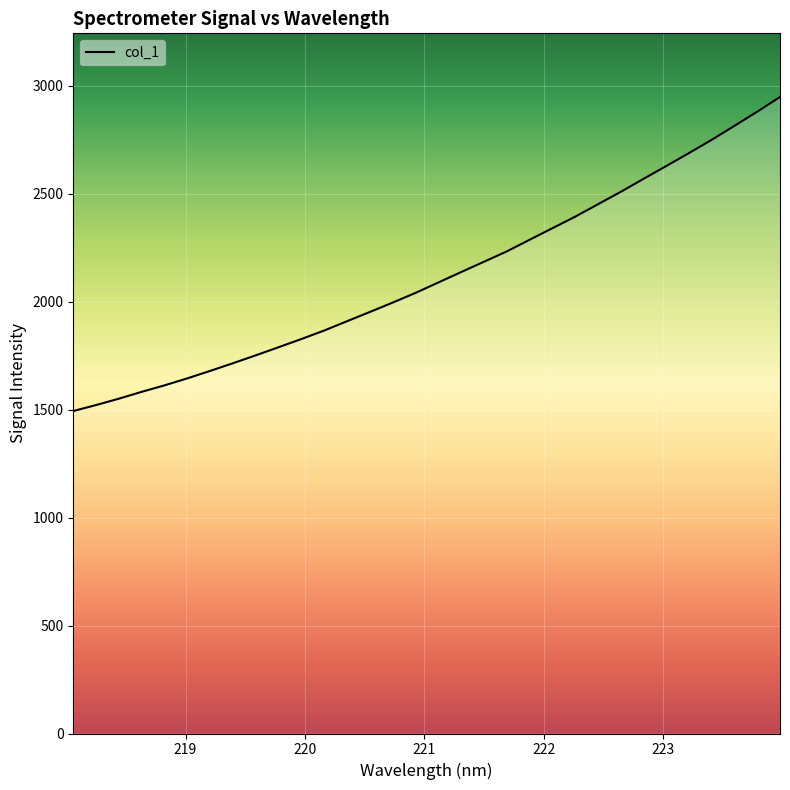

What is the smallest value displayed?

1493.5